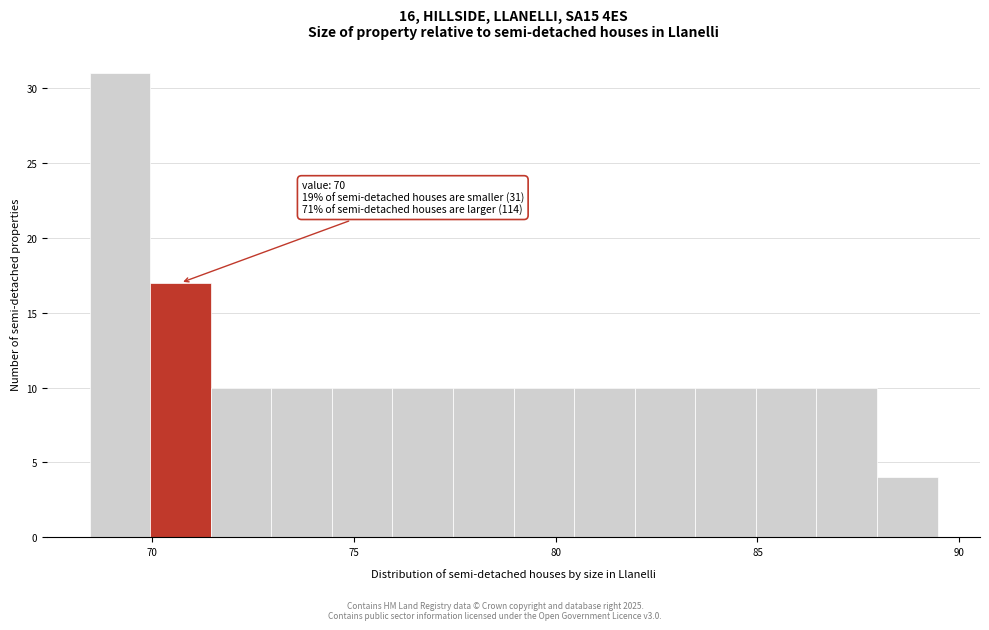

Read against the x-axis, roughly where is the centre of the tallest bar?

69.0